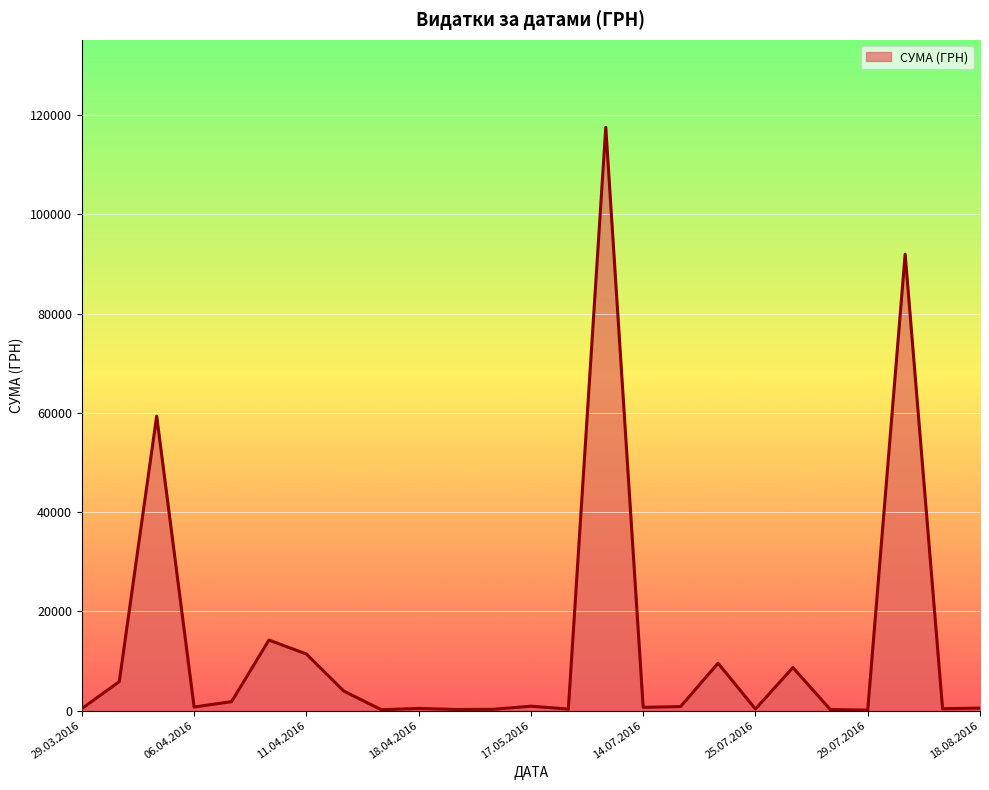

What is the difference between the maximum and minimum values?

117471.0